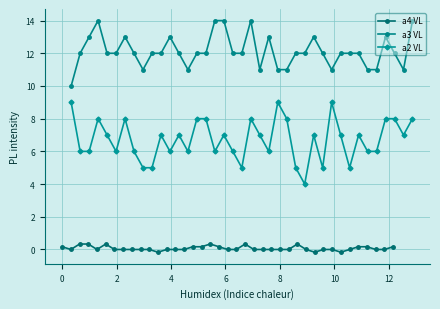

What are all the series names shown in the legend?

a4 VL, a3 VL, a2 VL